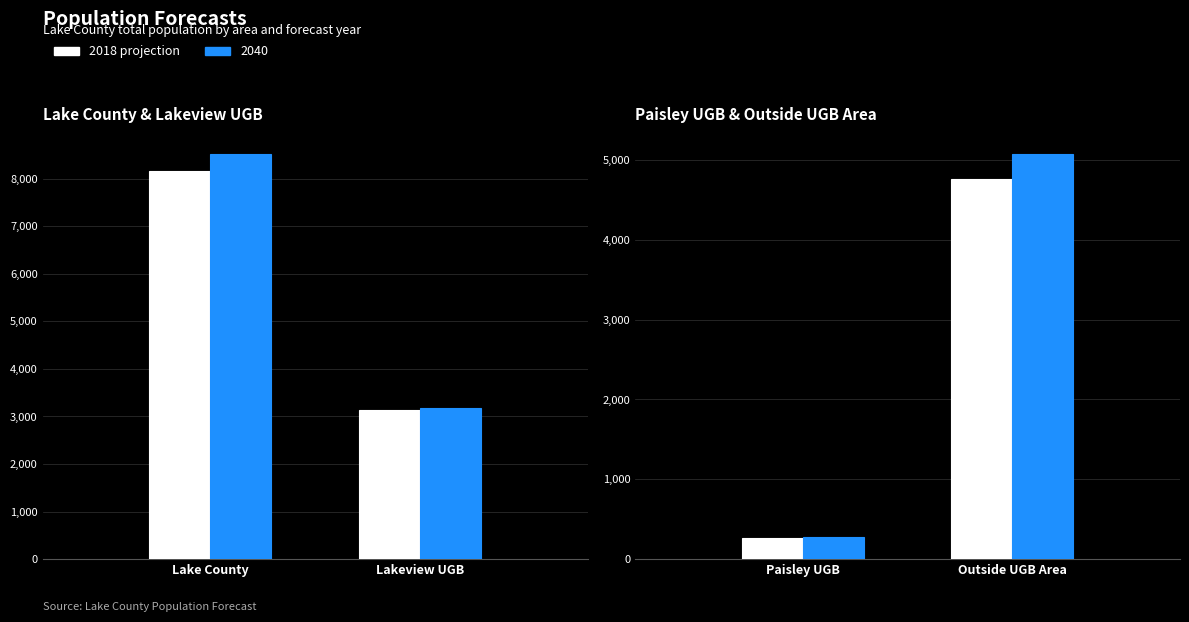

Where does the 2018 series first go above 4763?

Lake County